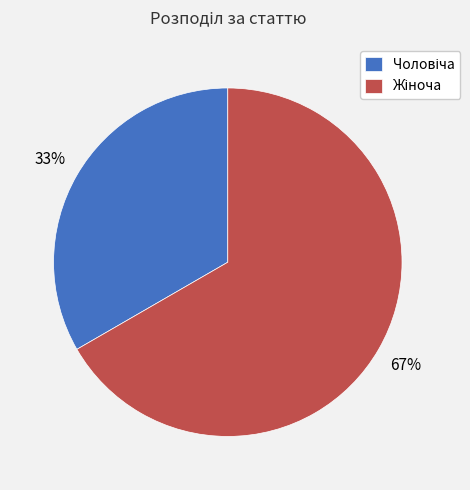

Does any single category account for the majority?

Yes